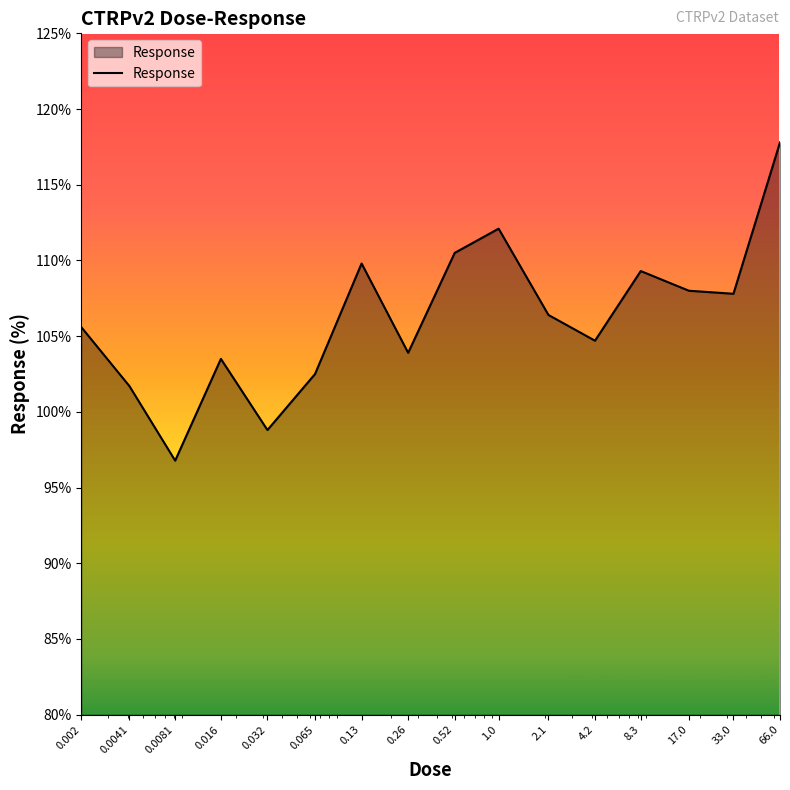

What is the minimum value shown in the chart?

96.8